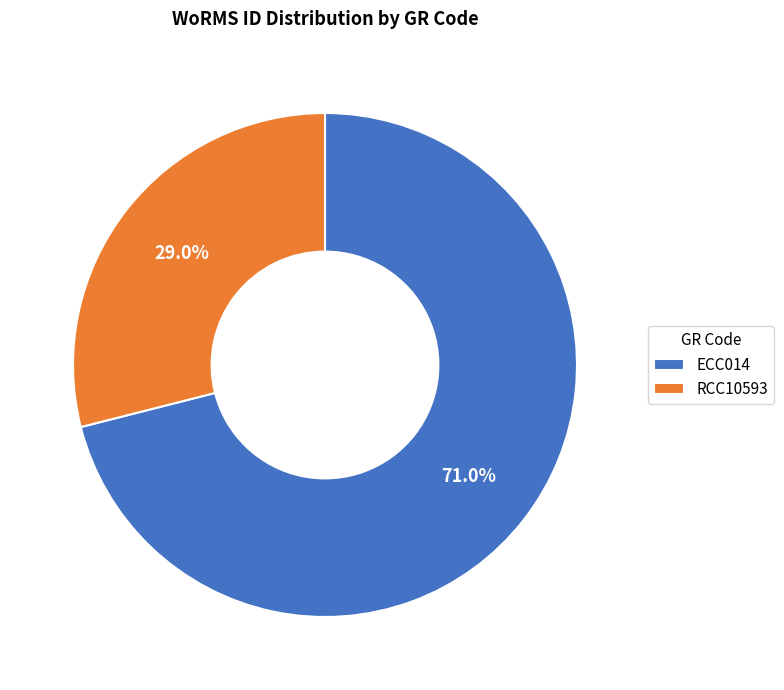

What is the smallest slice in the pie chart?

RCC10593